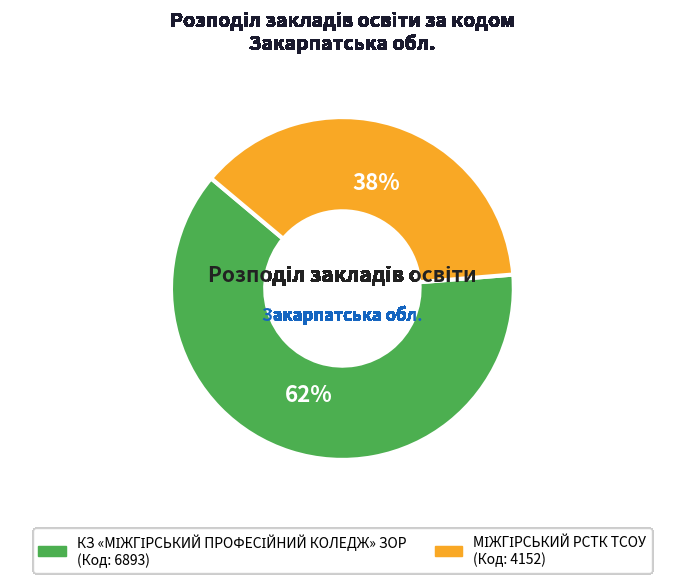

To the nearest percent, what is the average slice percentage?

50%